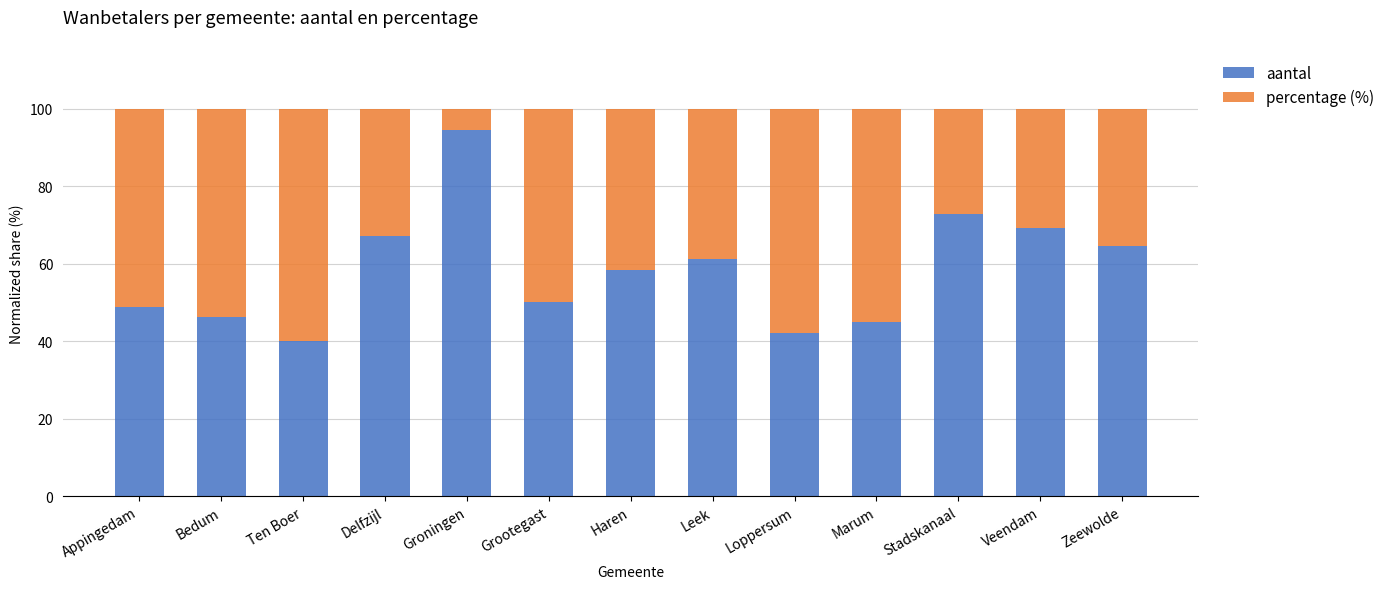

Which category has the highest value in the aantal series?

Groningen